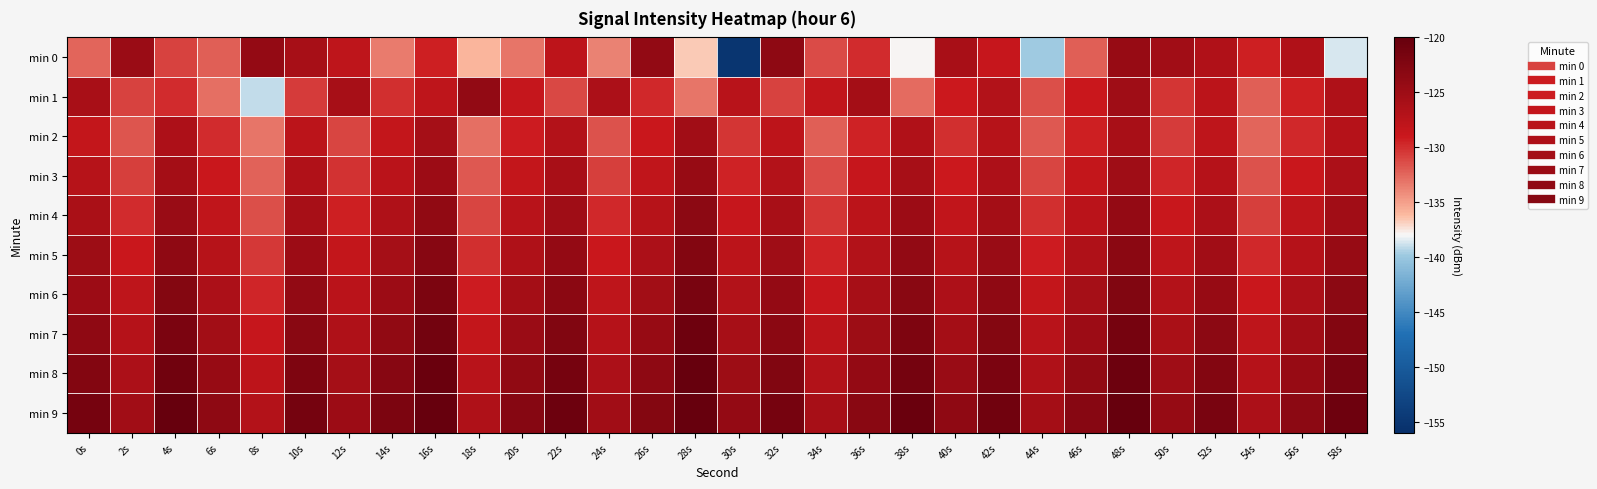

What is the total value across all series at 46s?

-1270.3